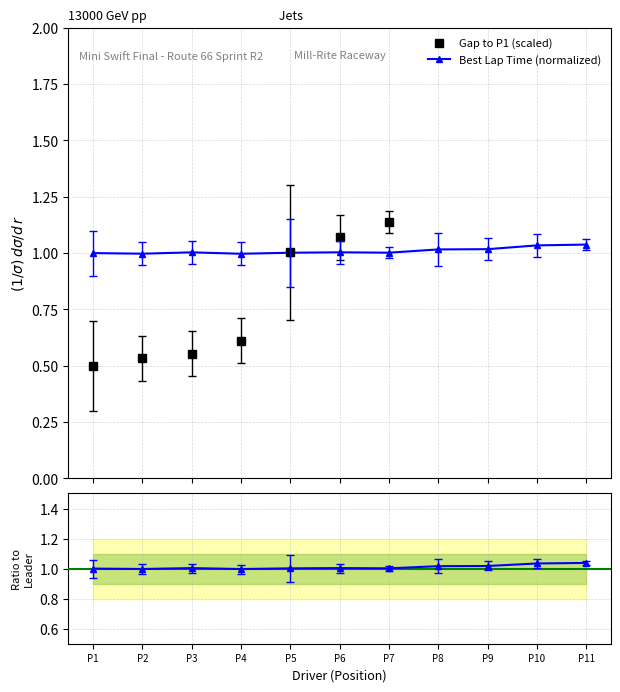

True or false: Ratio to Leader and Best Lap Time (normalized) cross at least once.

False